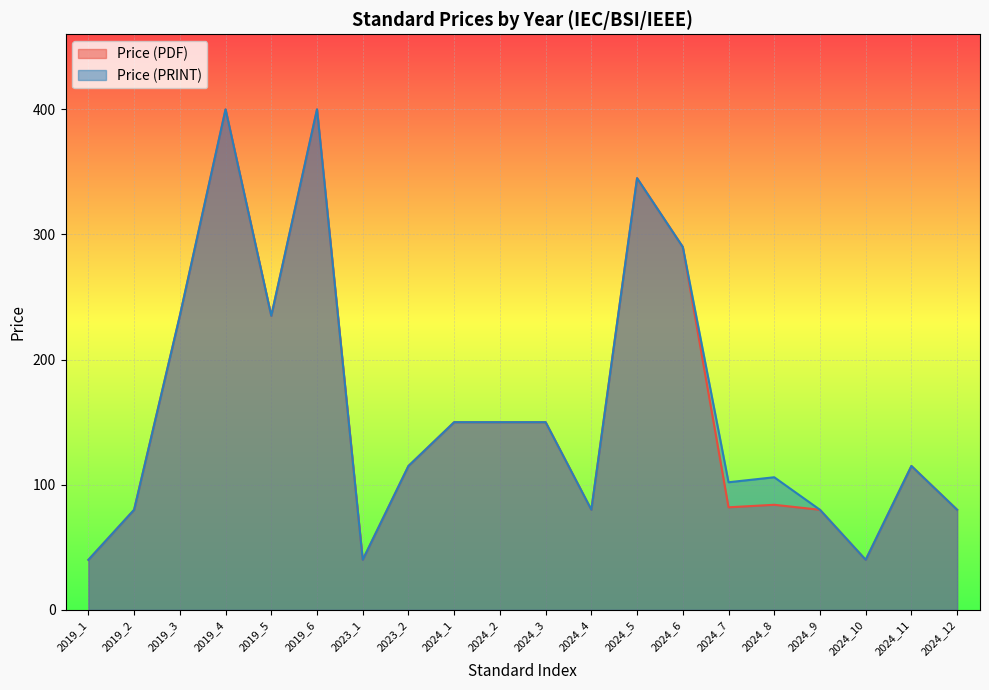

True or false: Price (PDF) and Price (PRINT) cross at least once.

False